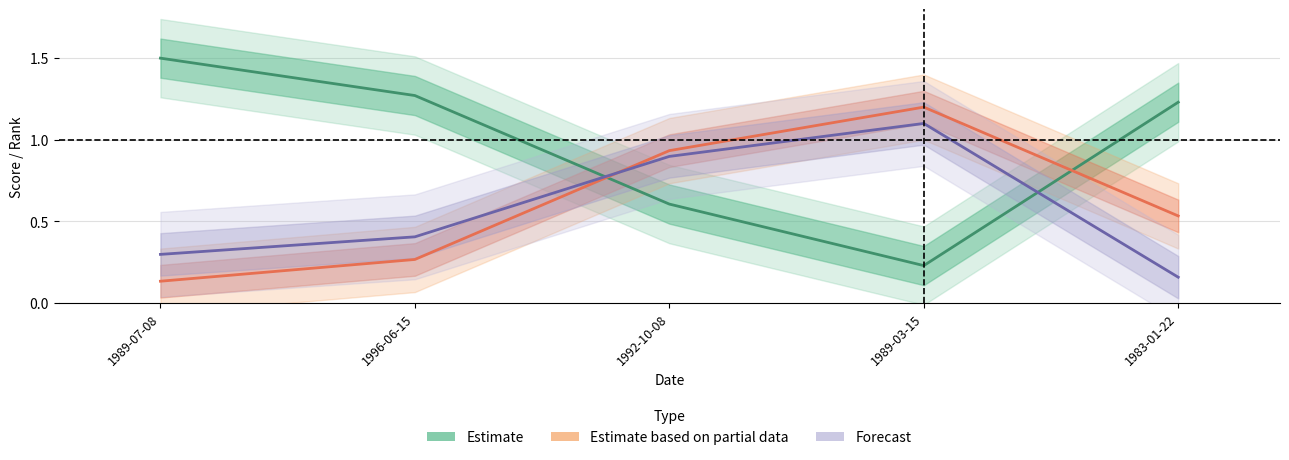

True or false: Estimate based on partial data and Forecast intersect in this chart.

True